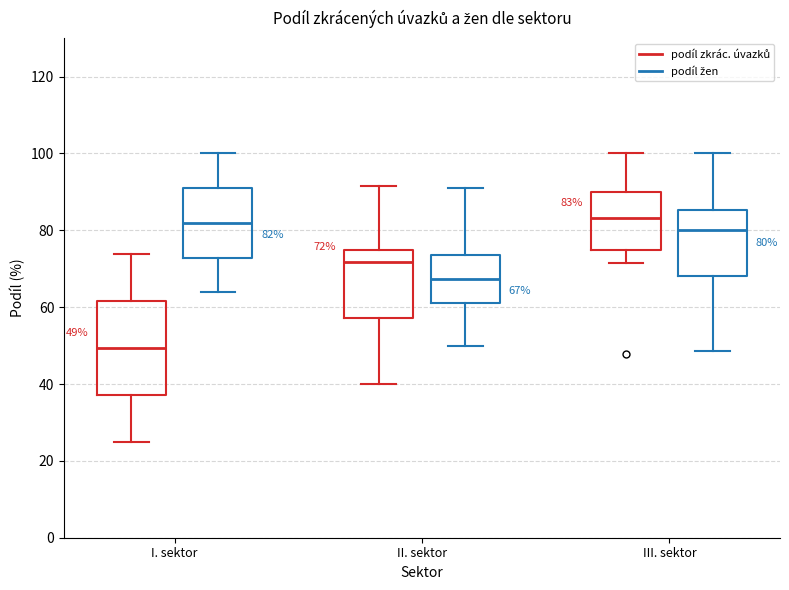

Comparing the boxes themselves (not the whiskers), which one is the tallest?

I. sektor (podíl zkrác. úvazků)